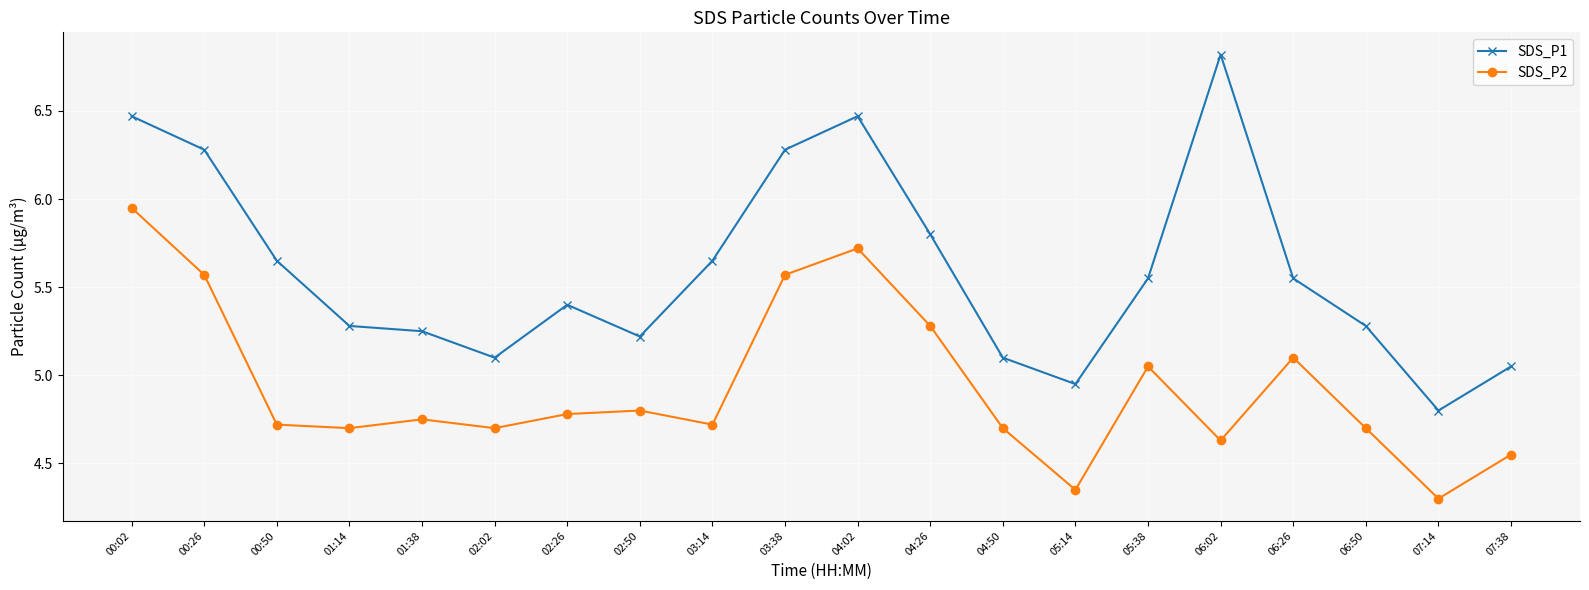

Which series has the largest range (max minus min)?

SDS_P1